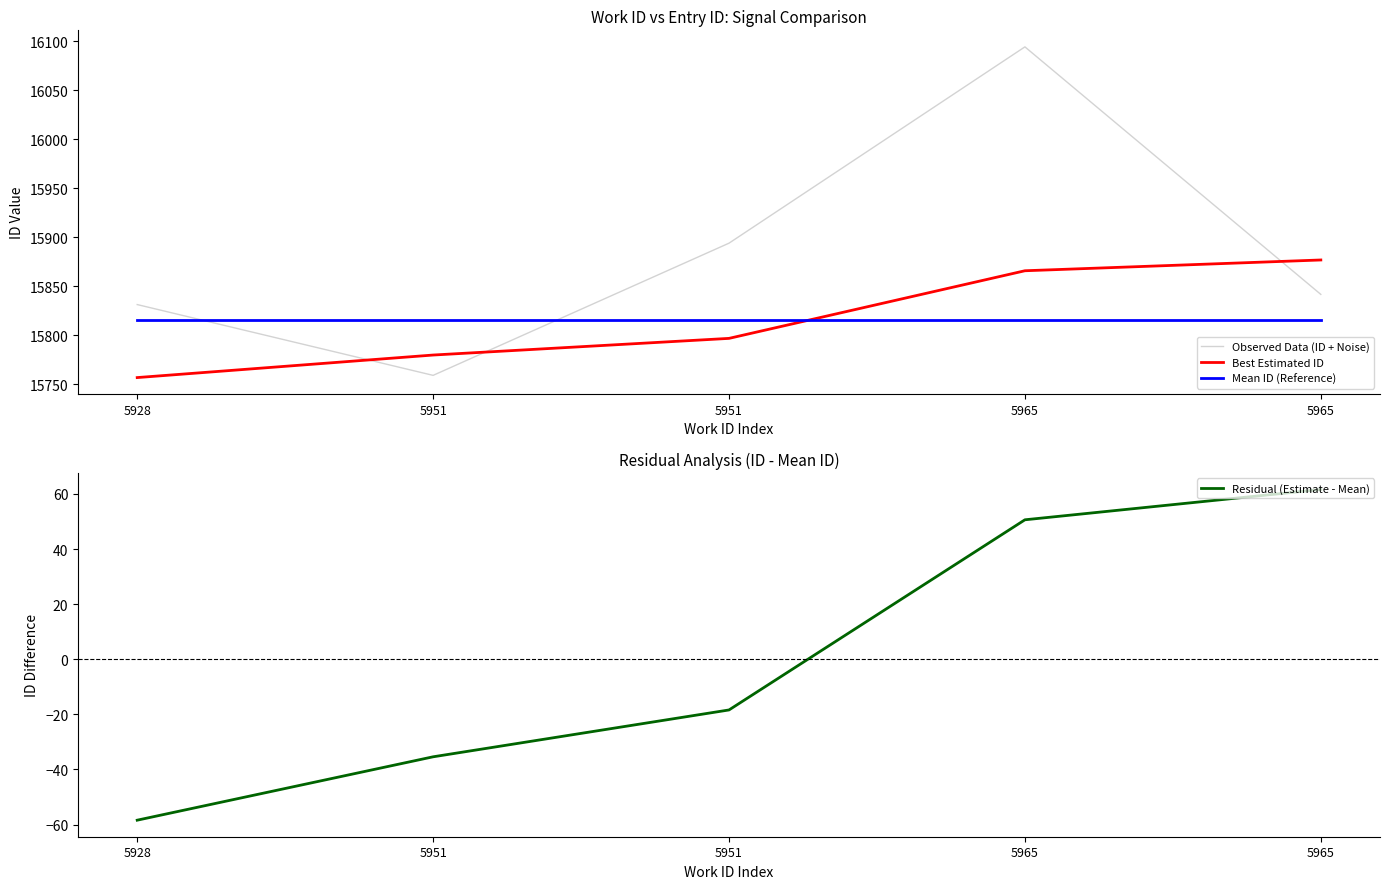

Is it true that Best Estimated ID equals 15780.0 at 5951?

True